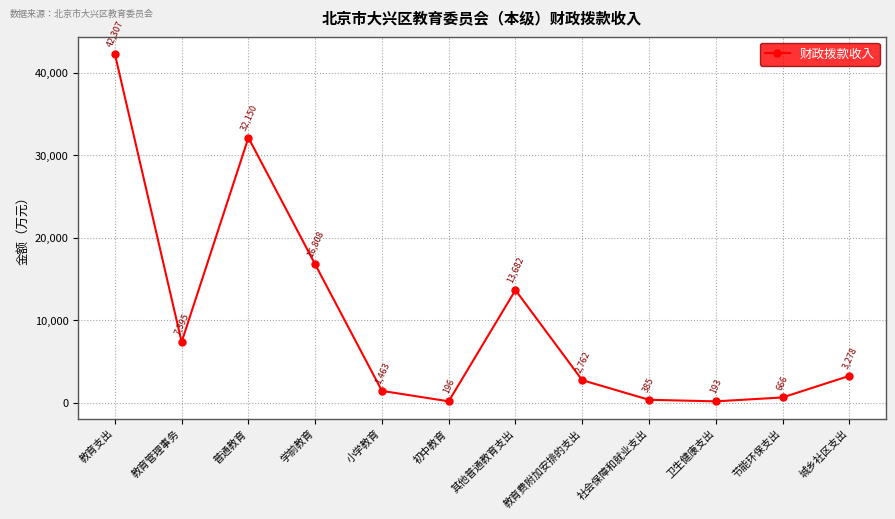

What is the difference between the values at 节能环保支出 and 社会保障和就业支出?

280.4